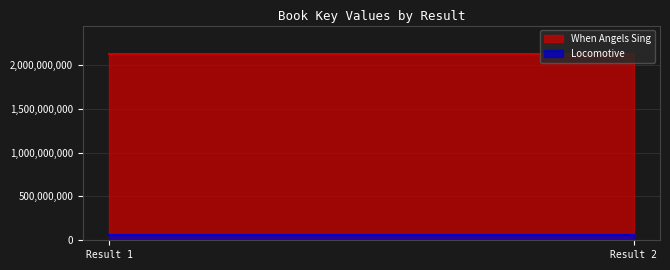

True or false: Locomotive has a value of 64563133 at Result 1.

True